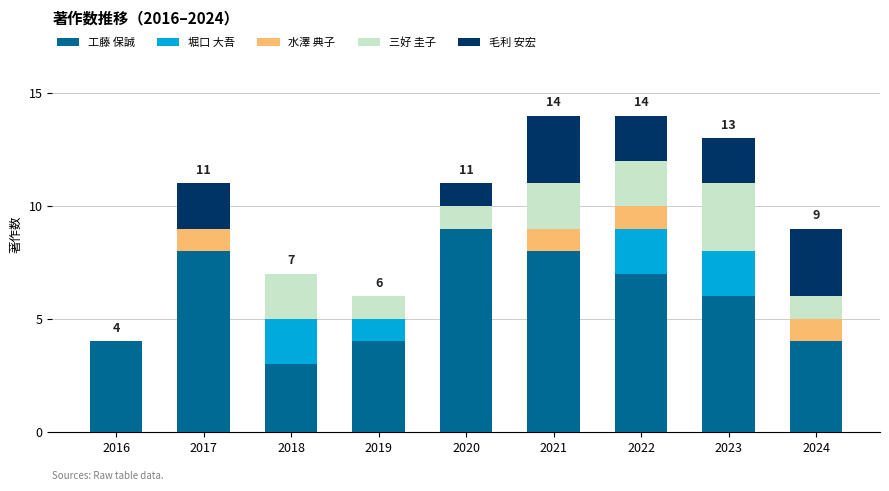

What are all the series names shown in the legend?

工藤 保誠, 堀口 大吾, 水澤 典子, 三好 圭子, 毛利 安宏